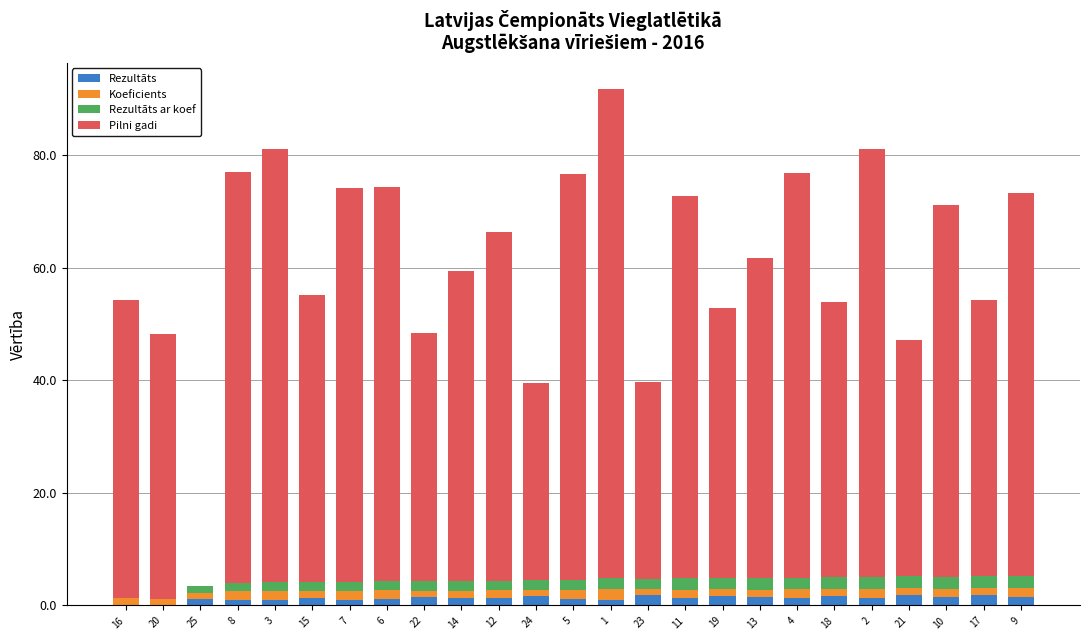

What are all the series names shown in the legend?

Rezultāts, Koeficients, Rezultāts ar koef, Pilni gadi